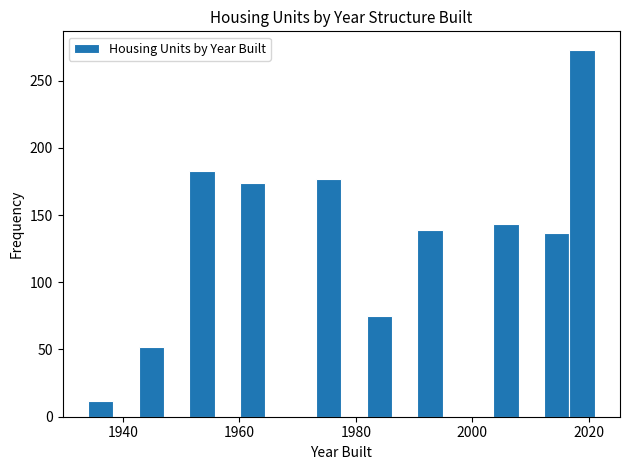

Read against the x-axis, roughly where is the centre of the tallest bar?

2018